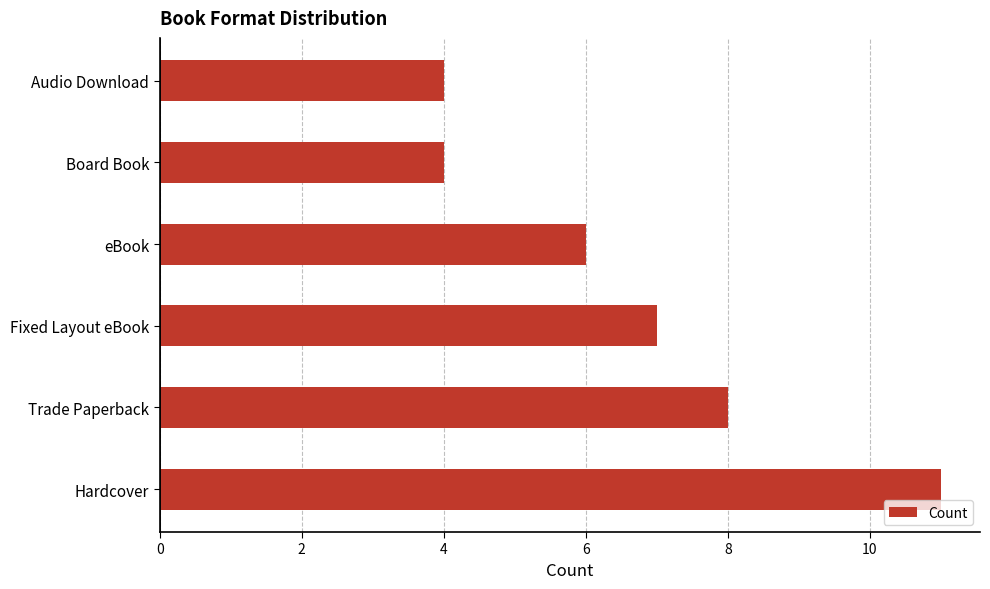

How many values are between 4 and 8?

5